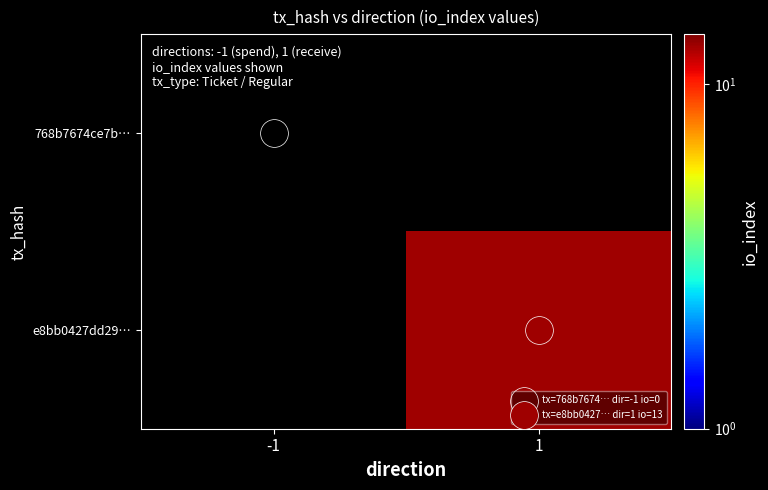

What is the maximum value shown in the chart?

13.0